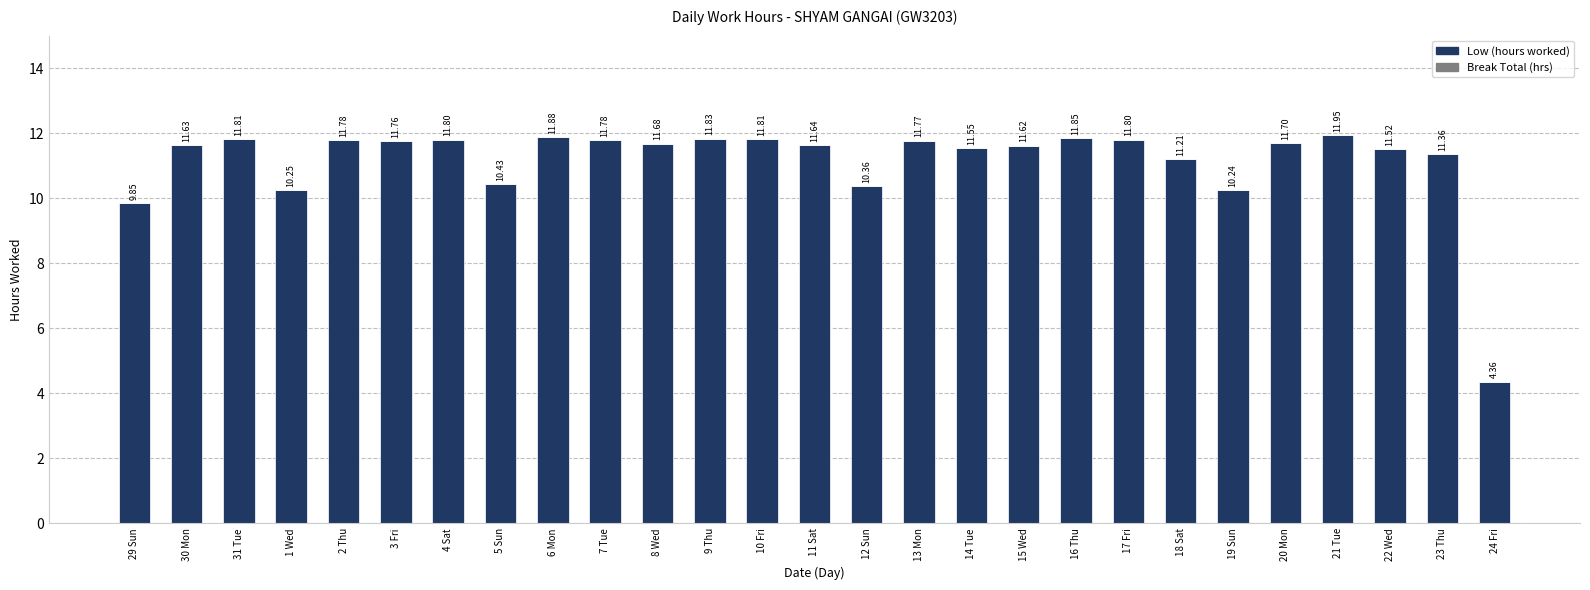

What is the label of the 9th bar from the left?

6 Mon